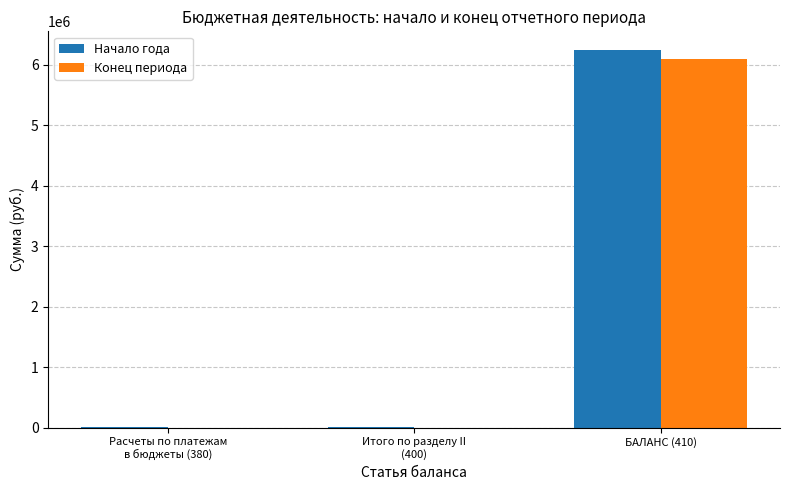

Which series has the largest total across all categories?

Начало года